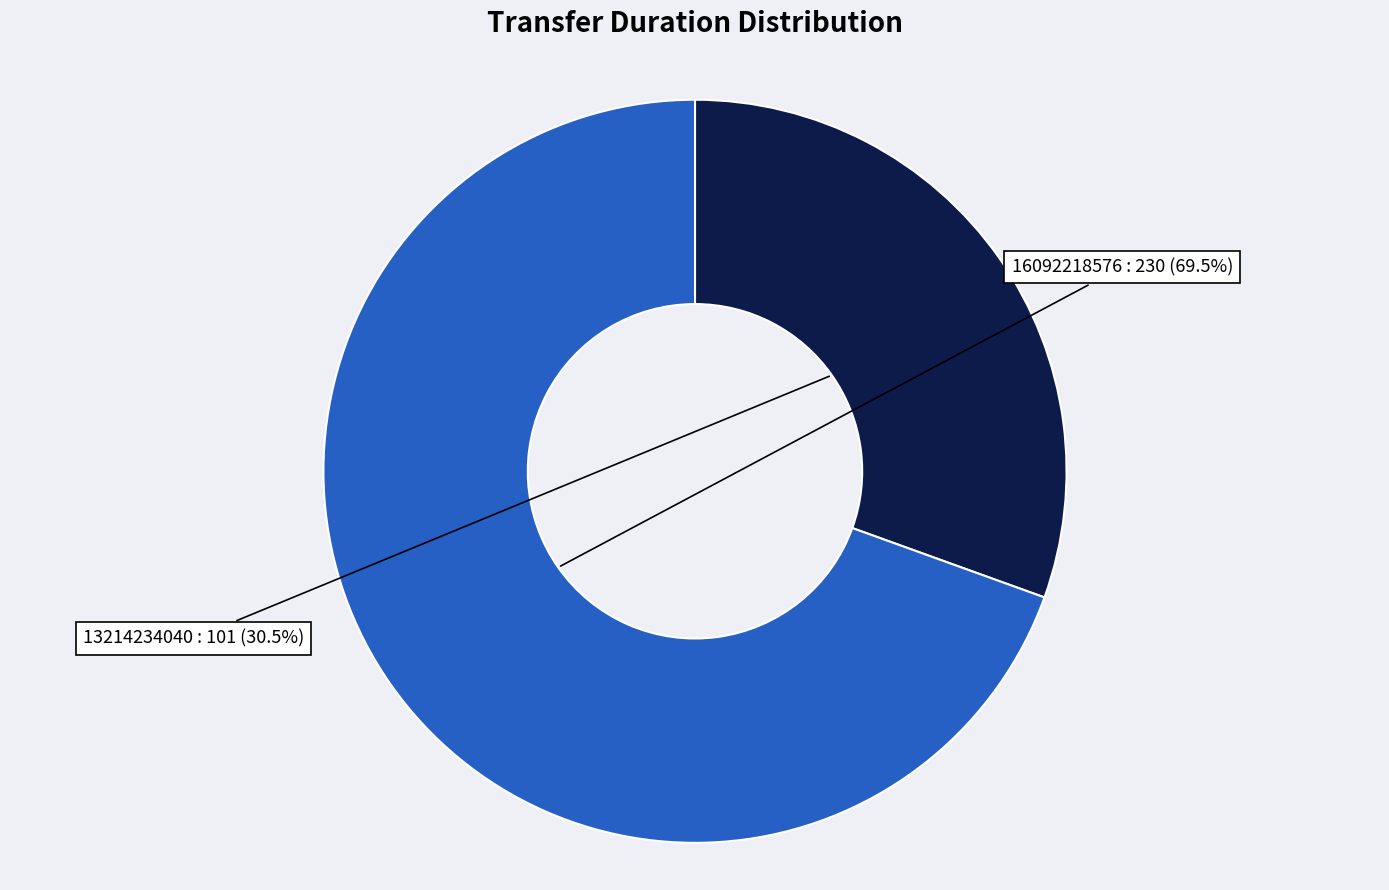

Is there any slice that represents more than half of the pie?

Yes